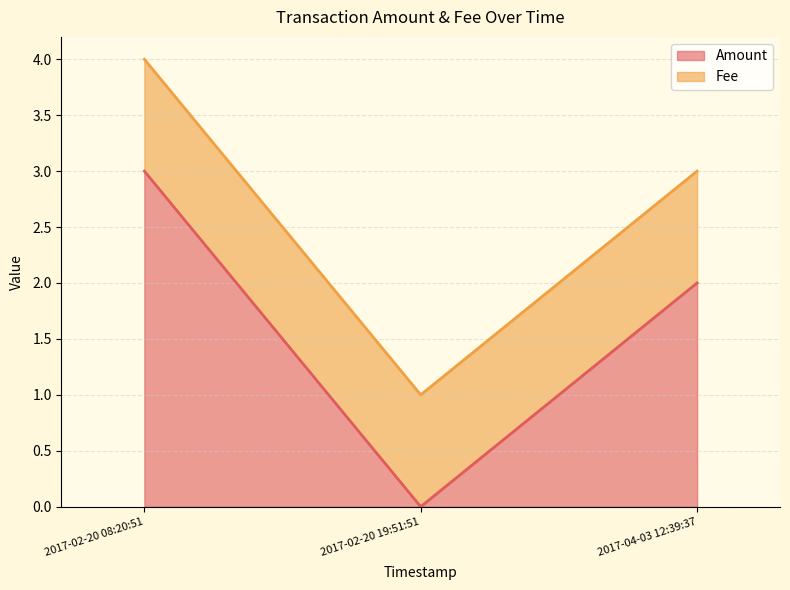

Which category has the highest value in the Amount series?

2017-02-20 08:20:51